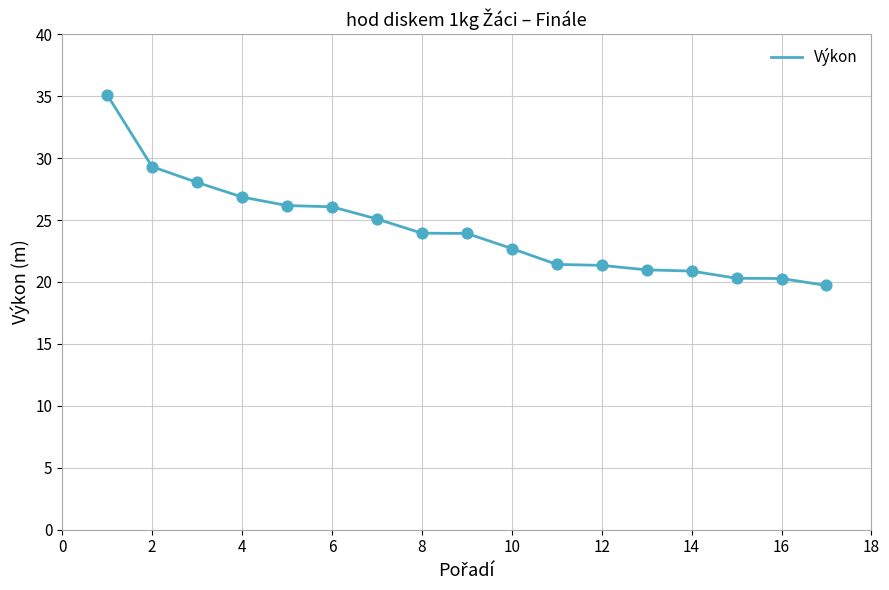

What is the minimum value shown in the chart?

19.7